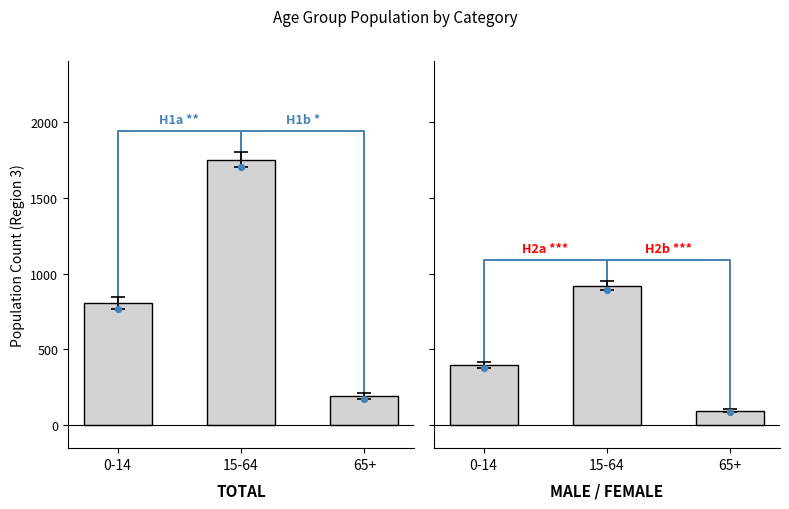

At which category is the sum across all series the highest?

15-64